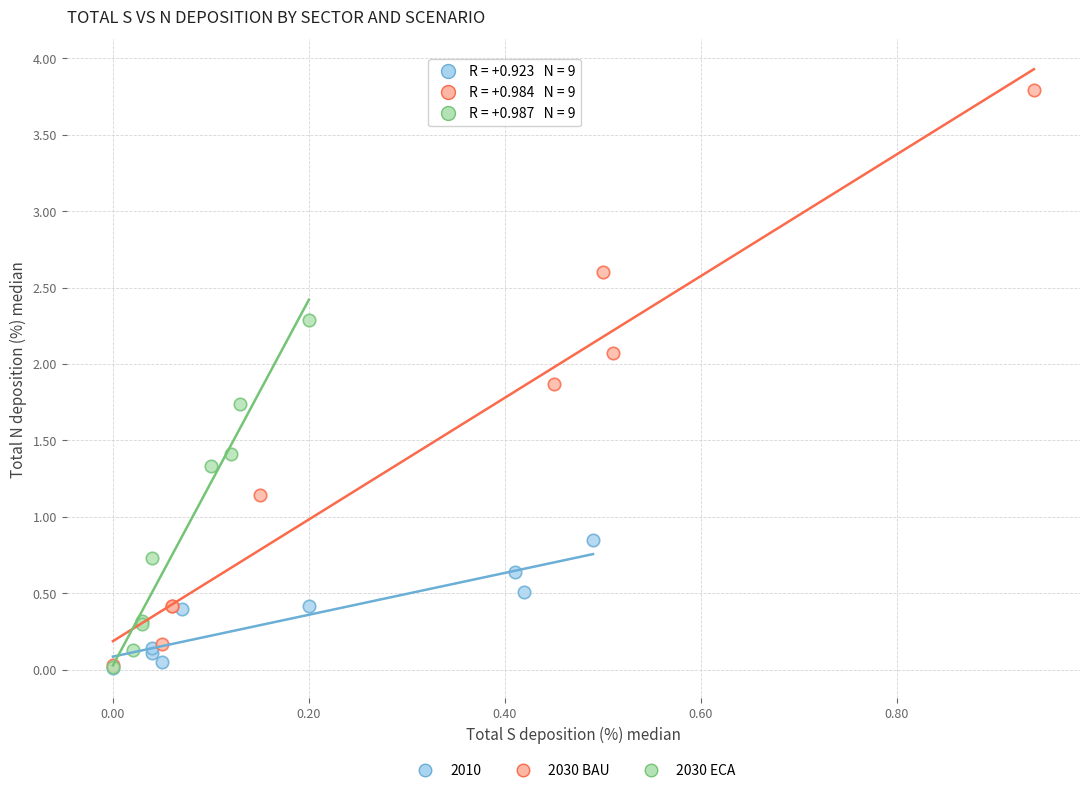

Which series has the largest Y range (max minus min)?

2030 BAU